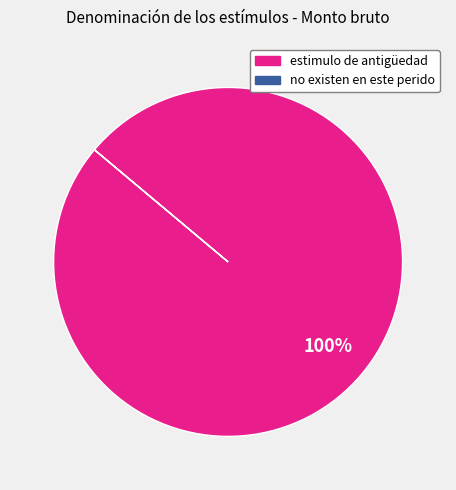

Which slice is the largest?

estimulo de antigüedad